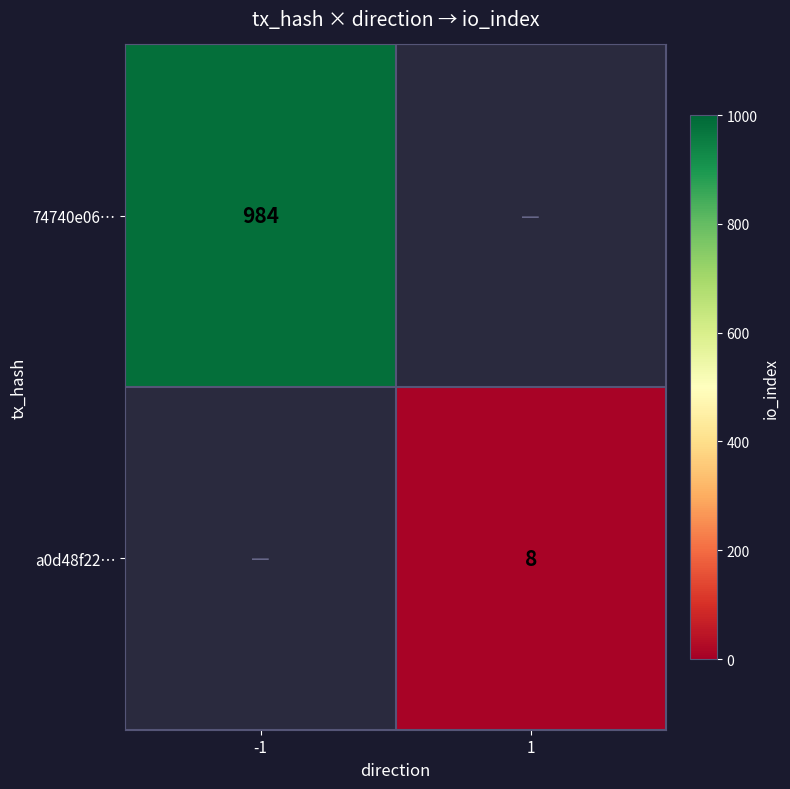

Is it true that a0d48f22… equals 8 at 1?

True